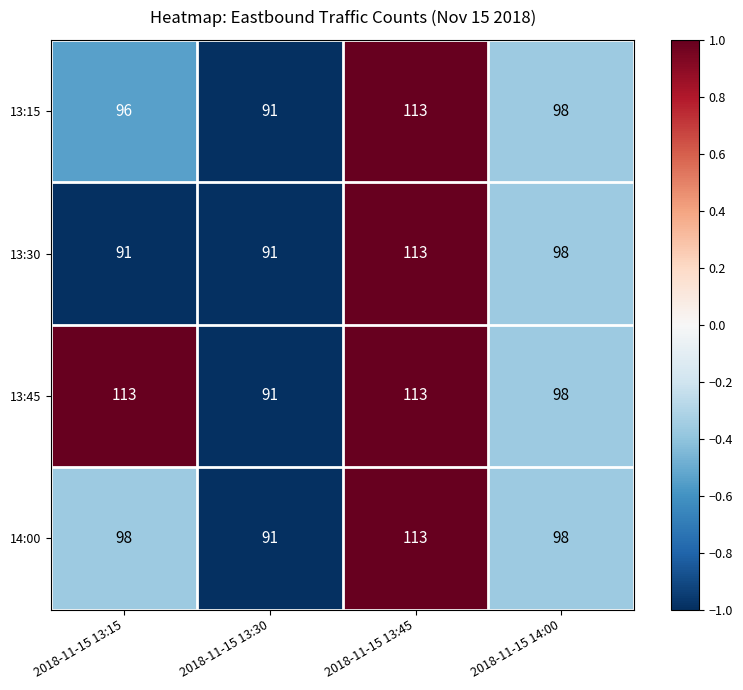

Is it true that 13:15 equals 35 at 2018-11-15 13:45?

False